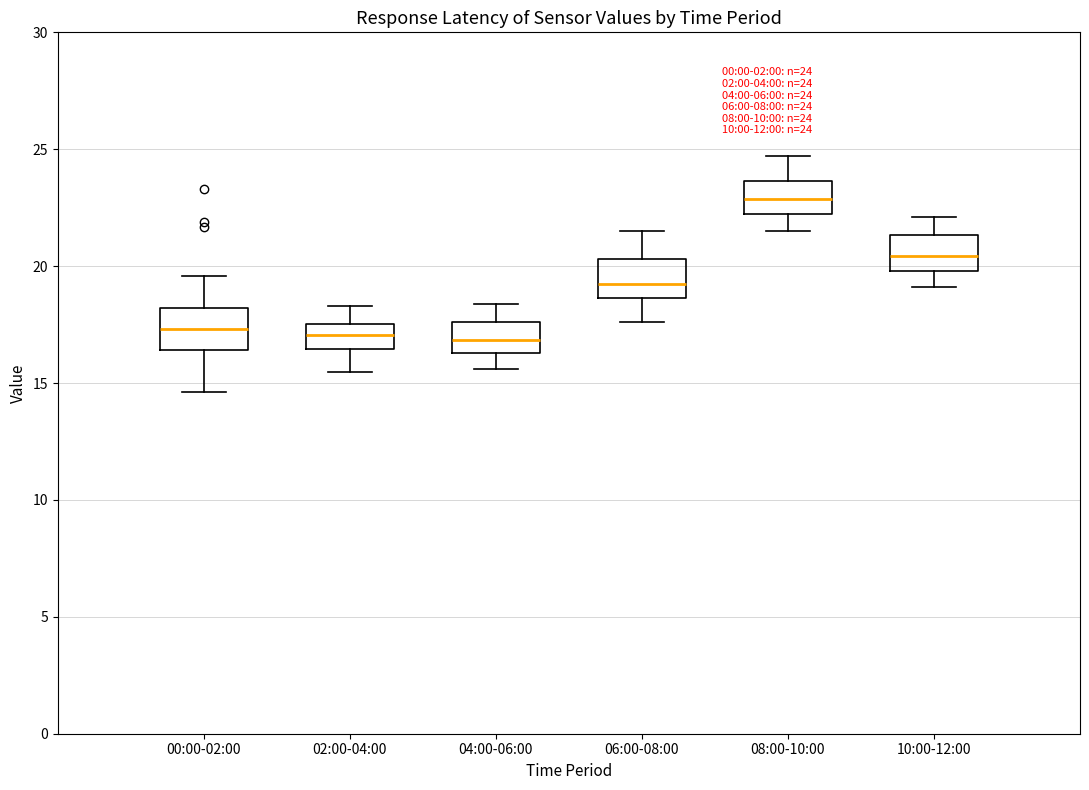

Which box has the highest median line?

08:00-10:00